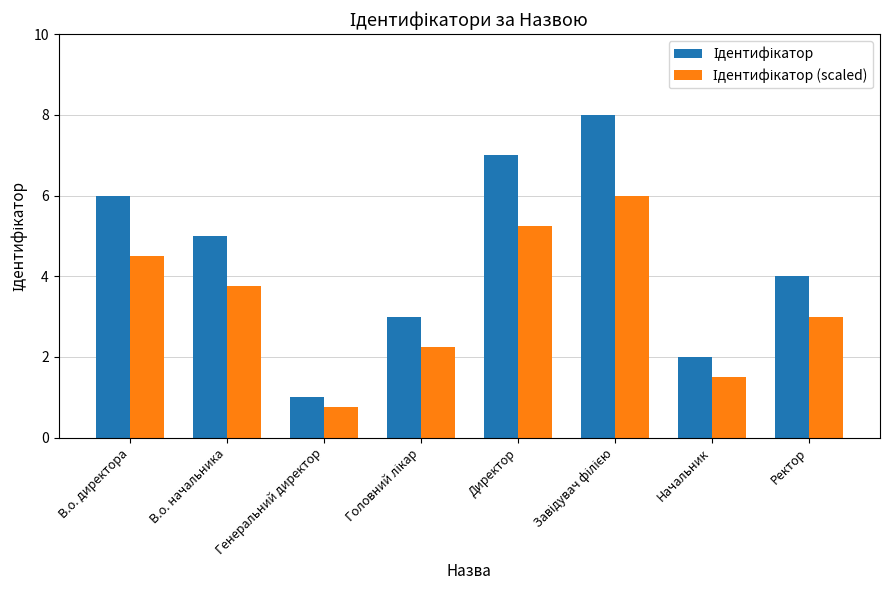

Count the number of categories in the chart.

8